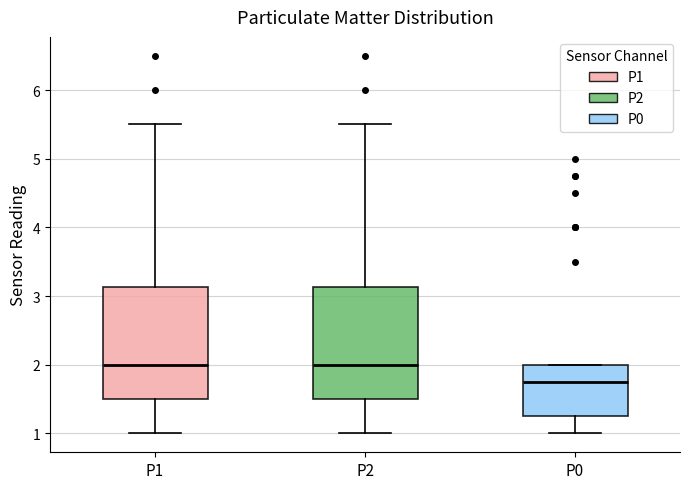

Where does the lower whisker of the box for P1 end on the y-axis? The values are not printed on the chart, so give them approximately, as read against the axis.

1.0